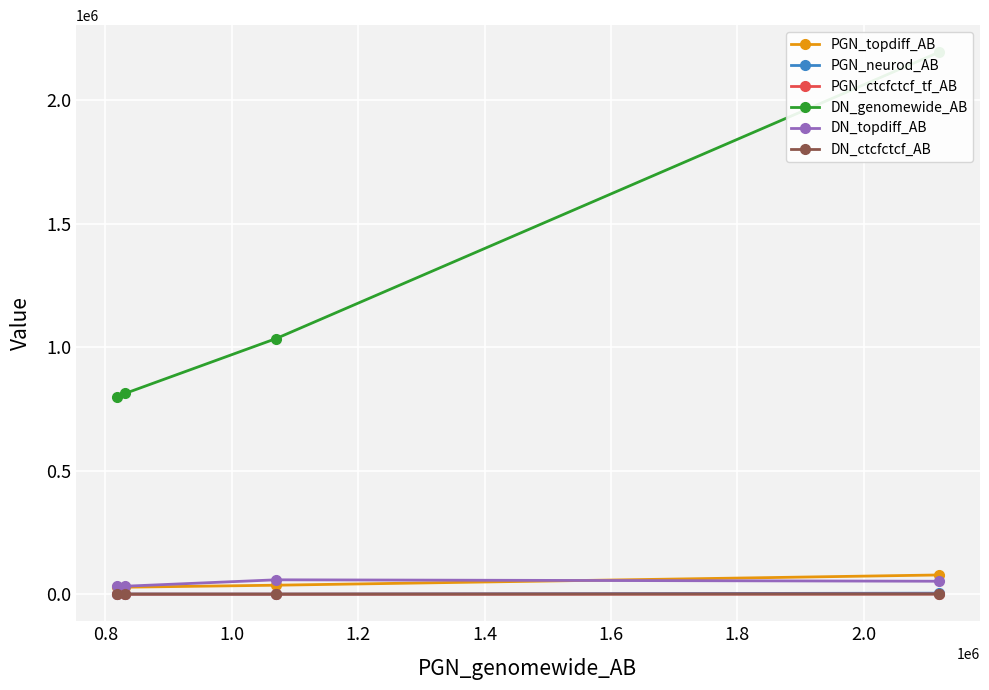

What is the maximum value for PGN_topdiff_AB?

77732